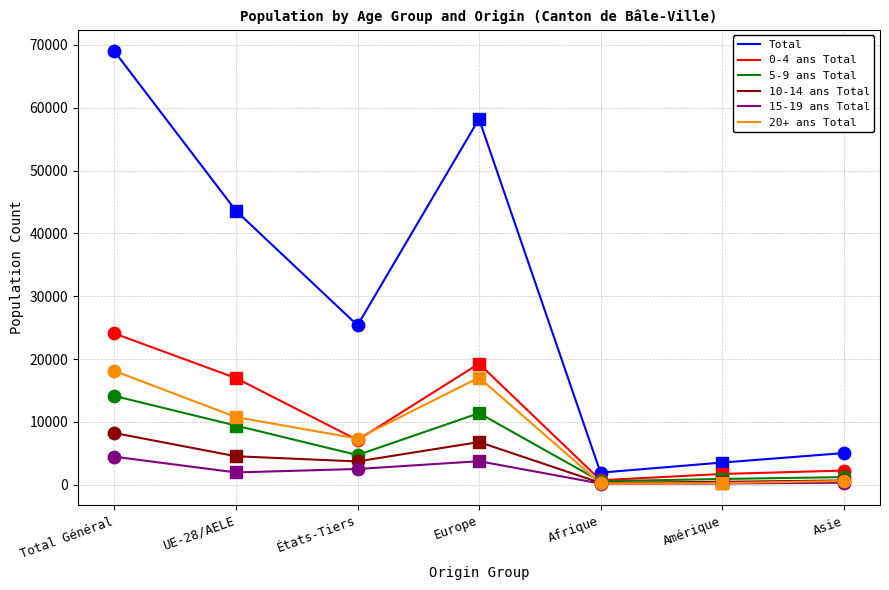

At which category is the sum across all series the highest?

Total Général